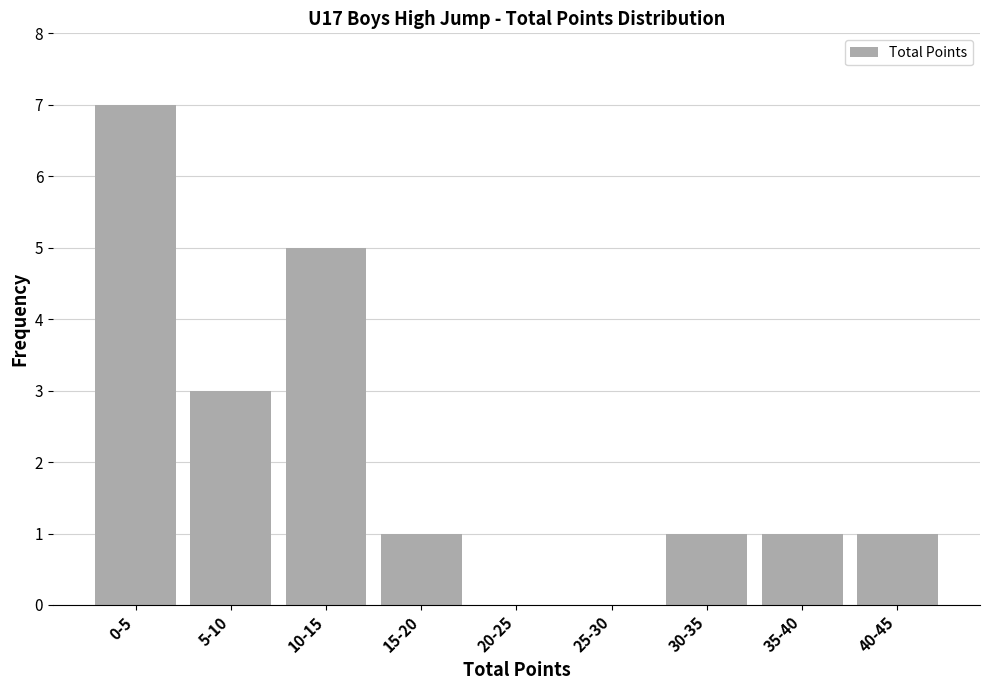

Reading left to right, what are all the values shown in this chart?

0-5=7	5-10=3	10-15=5	15-20=1	20-25=0	25-30=0	30-35=1	35-40=1	40-45=1